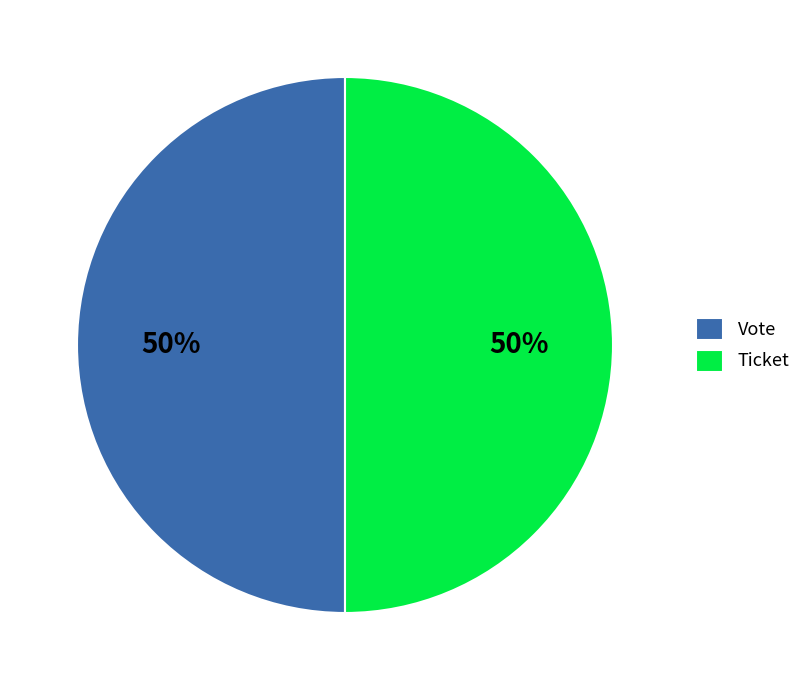

How many segments does this pie chart have?

2